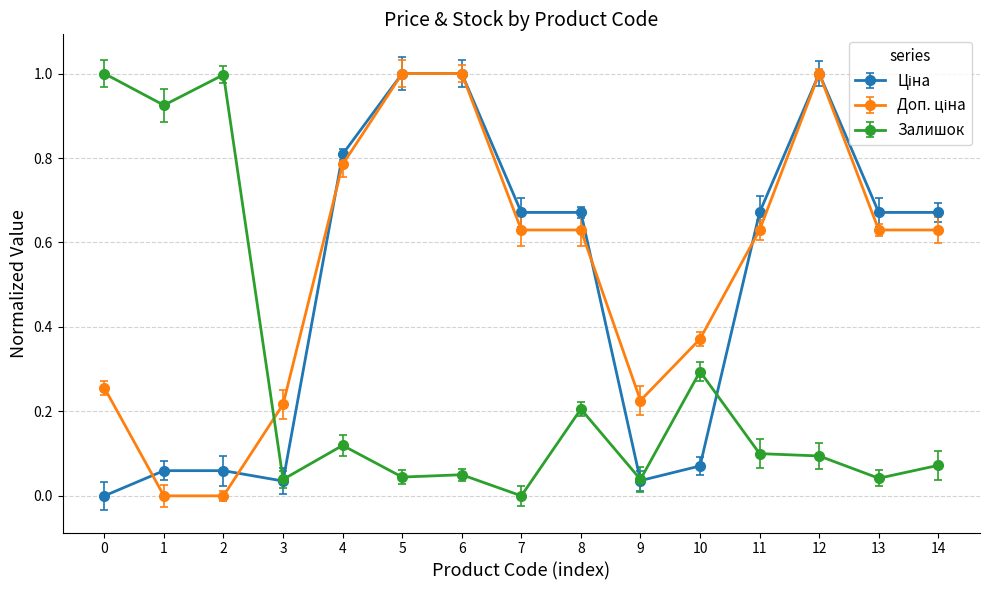

At which category is the sum across all series the highest?

12